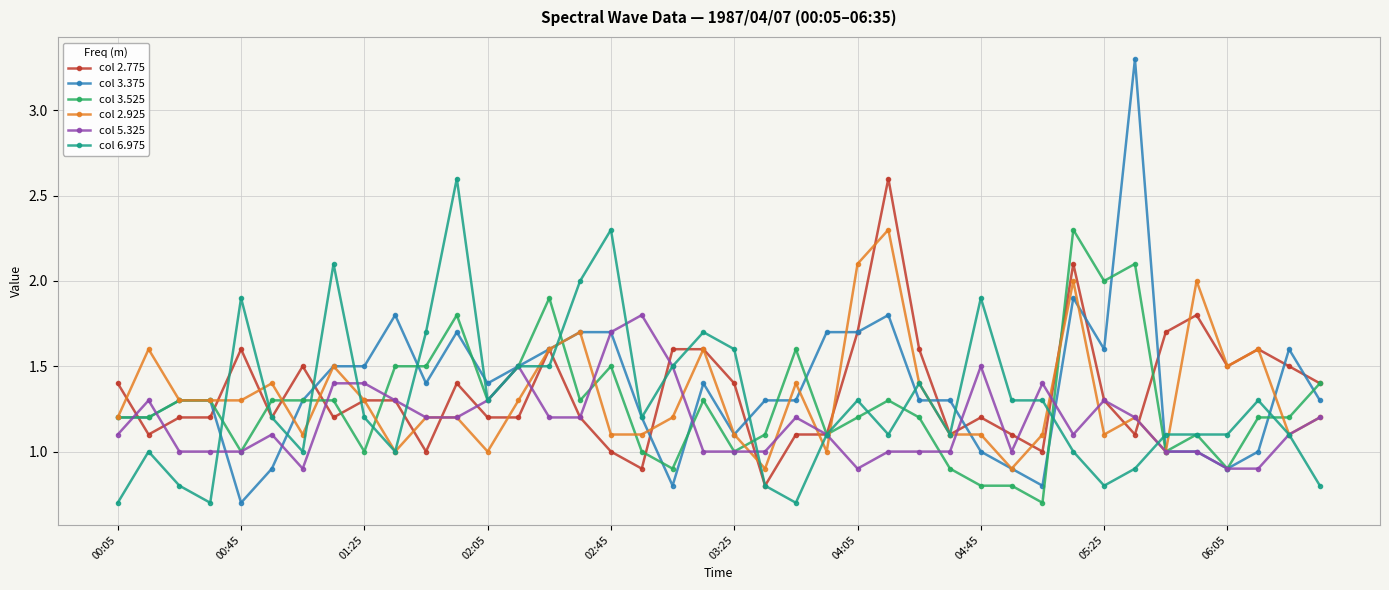

True or false: col 3.375 has more than 2 points higher than both neighbors.

True